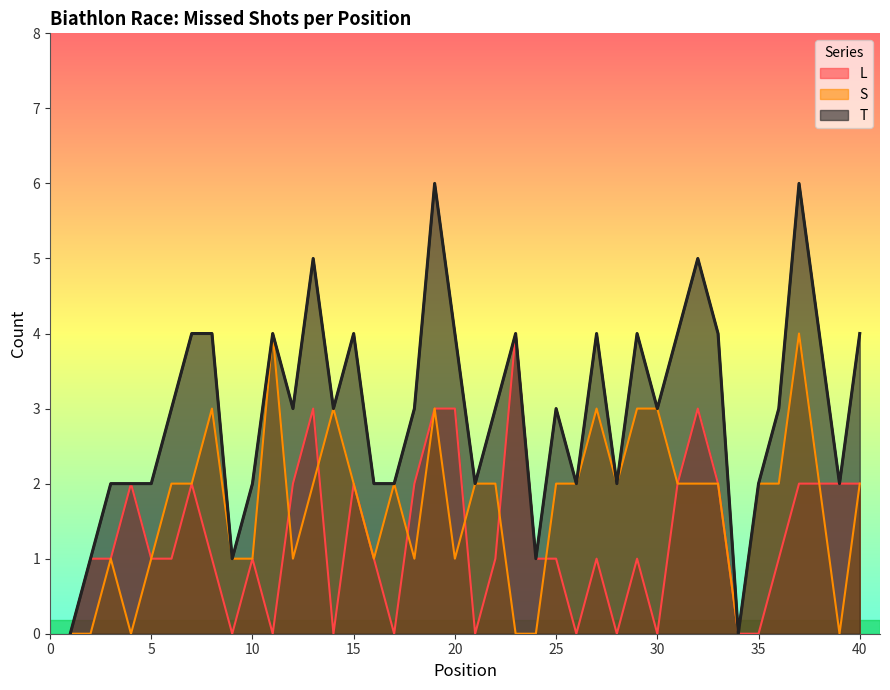

What is the sum of all S values?

68